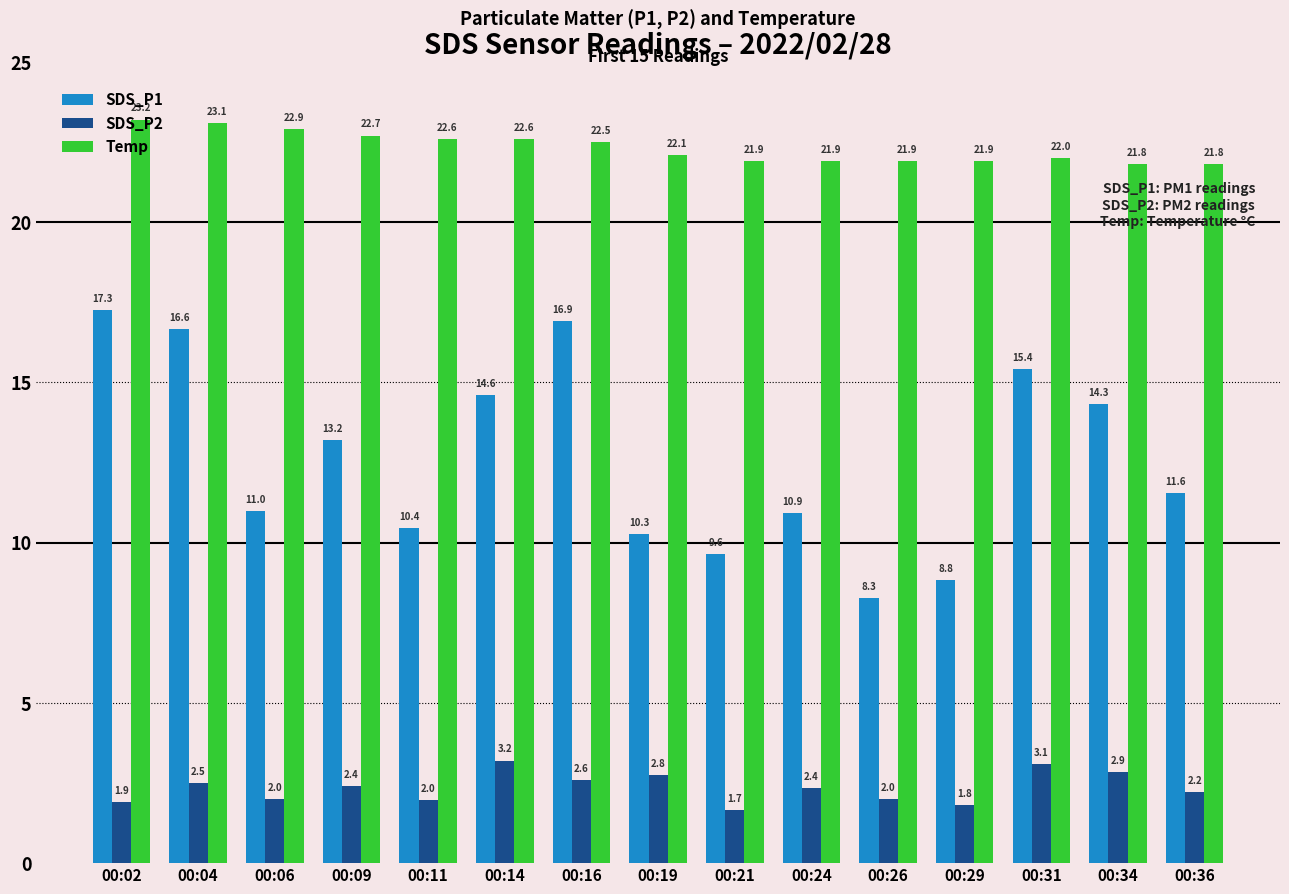

Is the value of Temp at 00:19 greater than the value of SDS_P2 at 00:36?

Yes